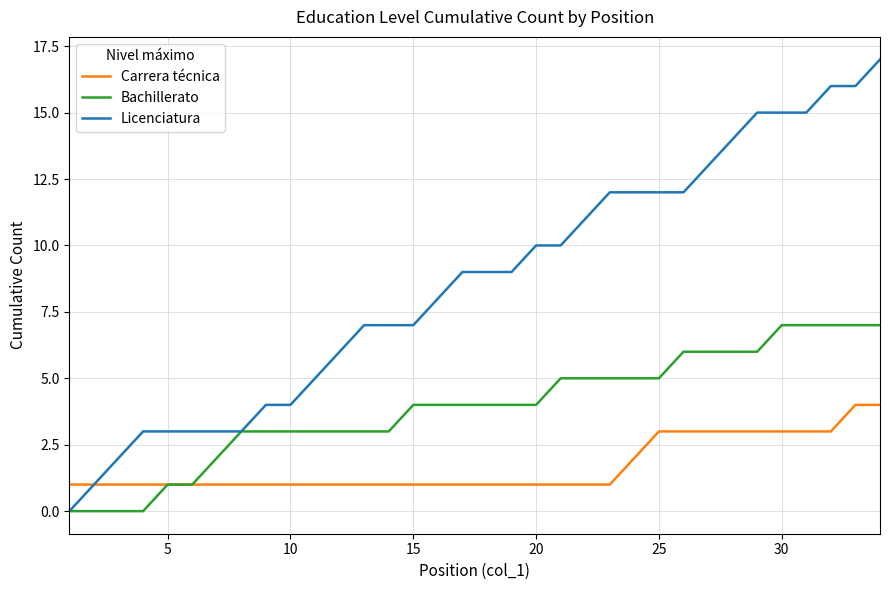

Reading left to right, what are all the values shown in this chart?

Carrera técnica: 1	1	1	1	1	1	1	1	1	1	1	1	1	1	1	1	1	1	1	1	1	1	1	2	3	3	3	3	3	3	3	3	4	4
Bachillerato: 0	0	0	0	1	1	2	3	3	3	3	3	3	3	4	4	4	4	4	4	5	5	5	5	5	6	6	6	6	7	7	7	7	7
Licenciatura: 0	1	2	3	3	3	3	3	4	4	5	6	7	7	7	8	9	9	9	10	10	11	12	12	12	12	13	14	15	15	15	16	16	17